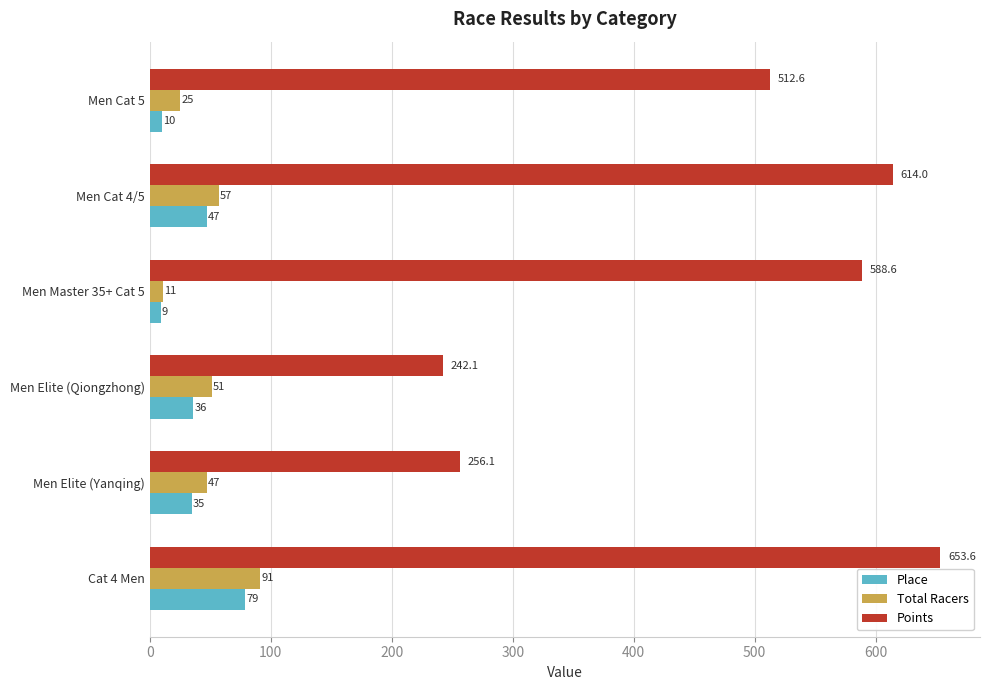

Is it true that Total Racers equals 31.5 at Men Cat 4/5?

False